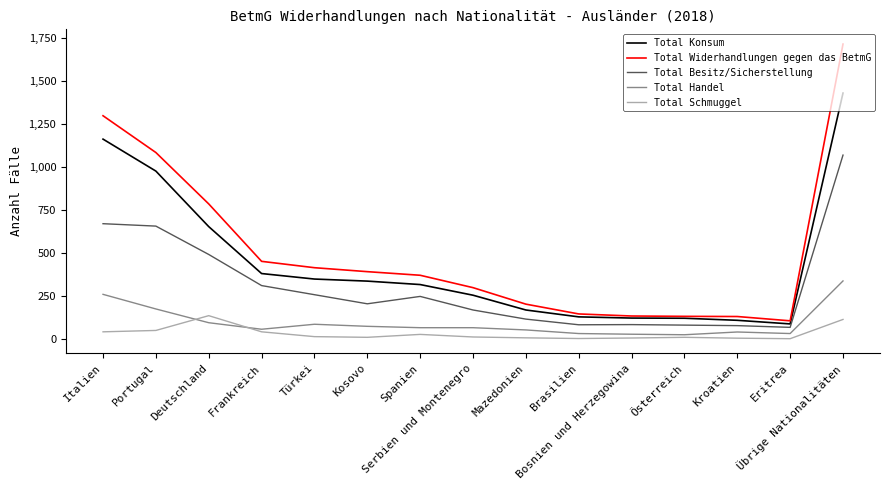

True or false: Total Widerhandlungen gegen das BetmG and Total Besitz/Sicherstellung cross at least once.

False